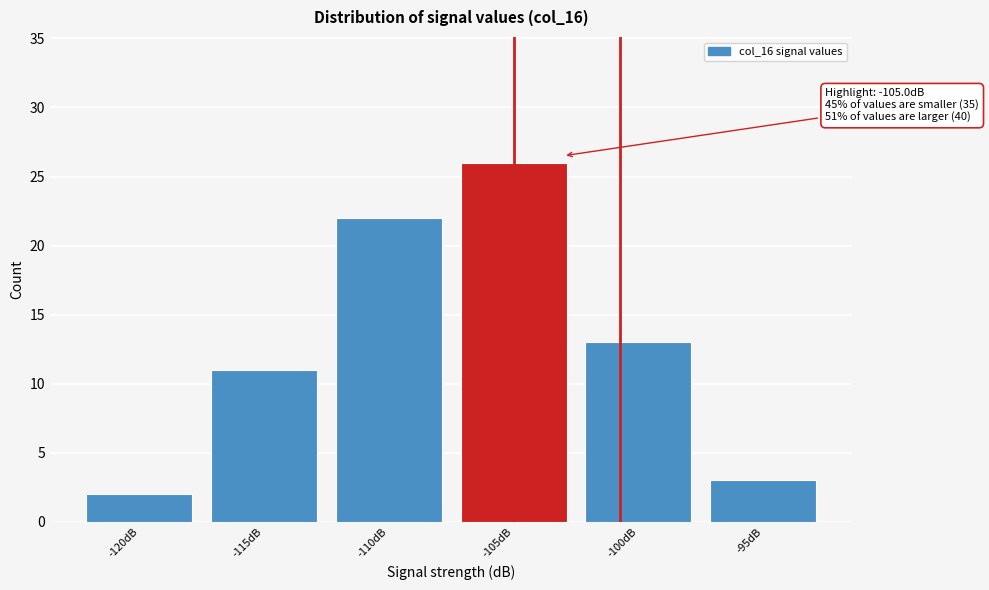

Reading right to left, extract all data points from this chart.

-95dB=3	-100dB=13	-105dB=26	-110dB=22	-115dB=11	-120dB=2